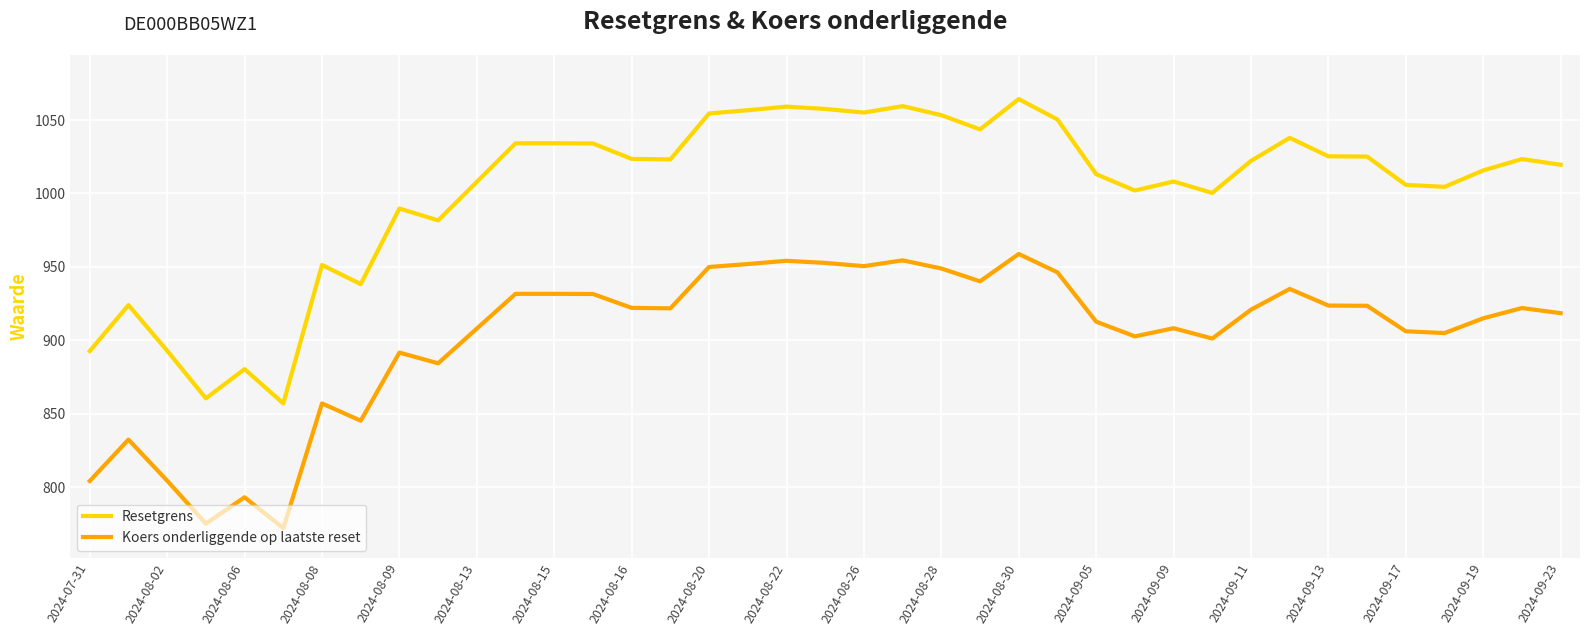

Rank the series by their average value, from lowest to highest.

Koers onderliggende op laatste reset, Resetgrens